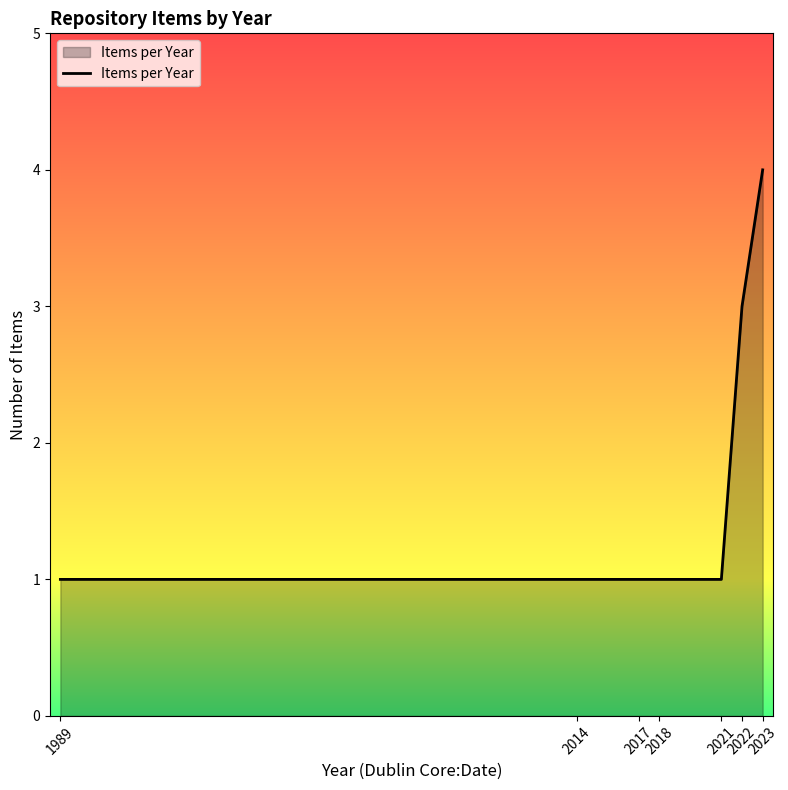

What is the greatest value displayed?

4